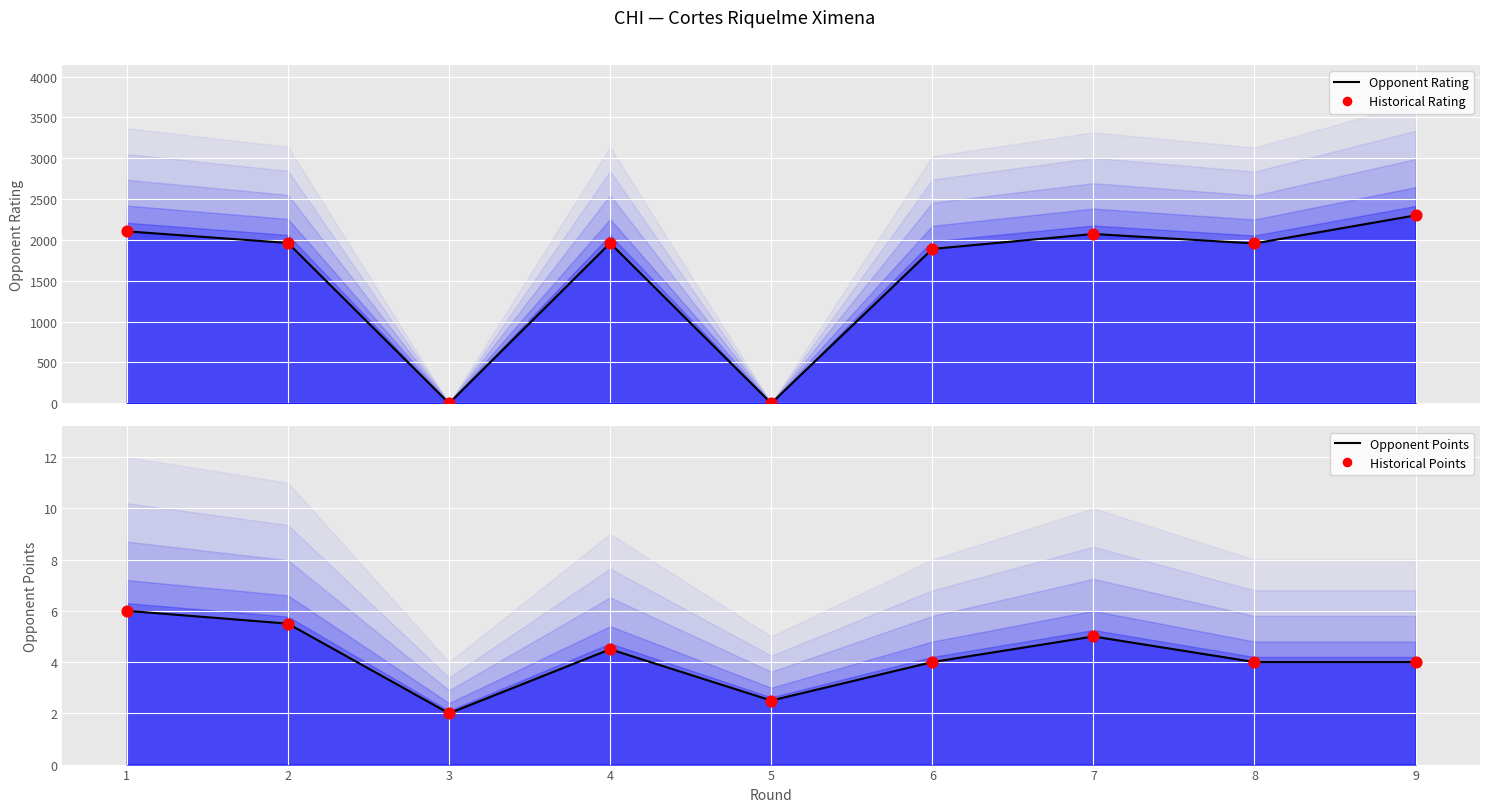

What is the total value across all series at 7?

4156.0